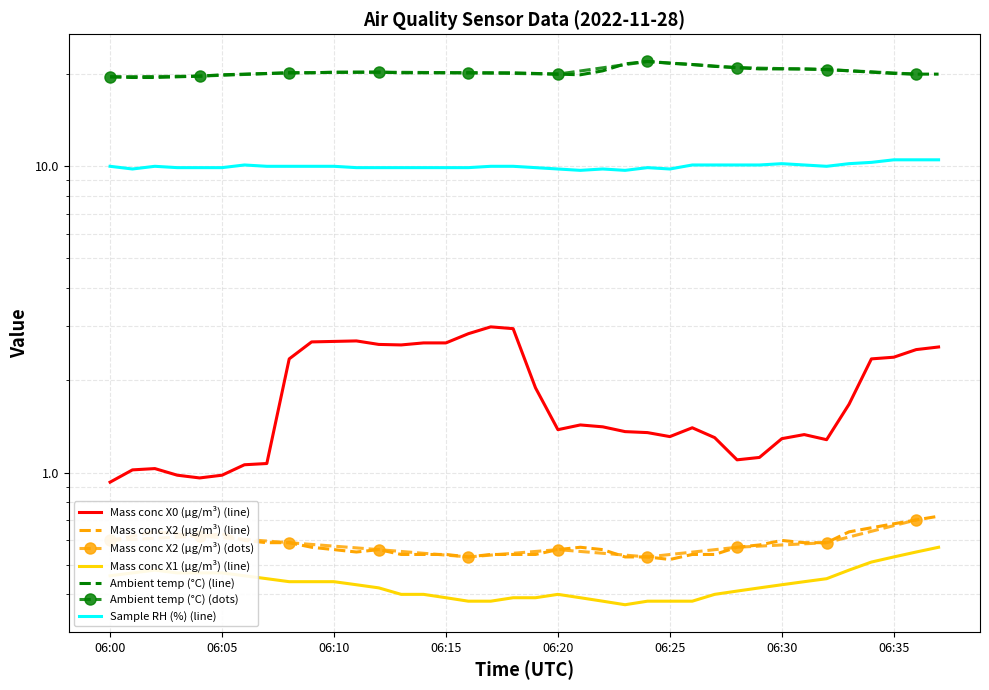

What is the maximum value for Mass conc X1 (μg/m³)?

0.6